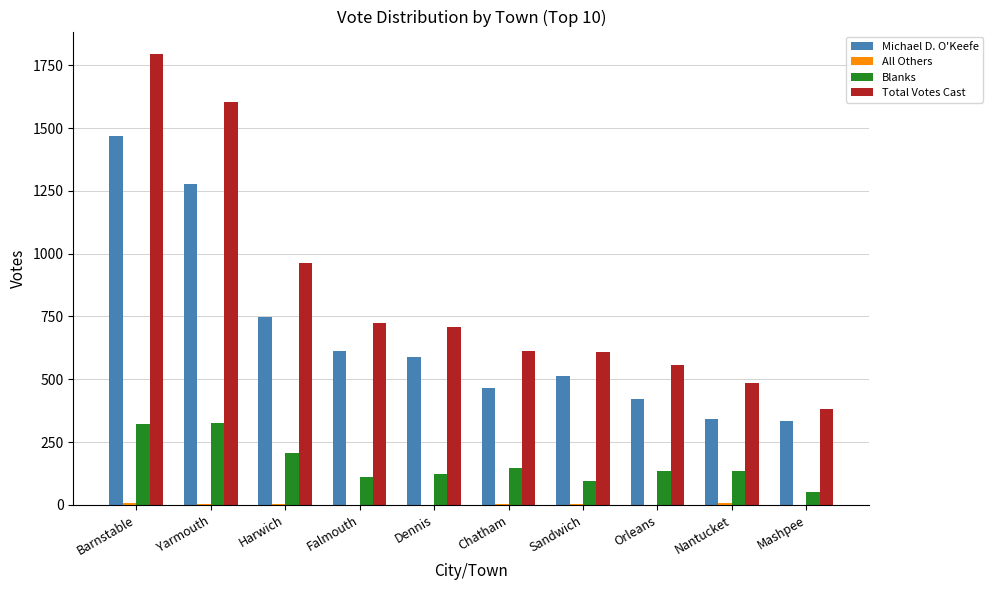

How many distinct data groups are displayed?

4